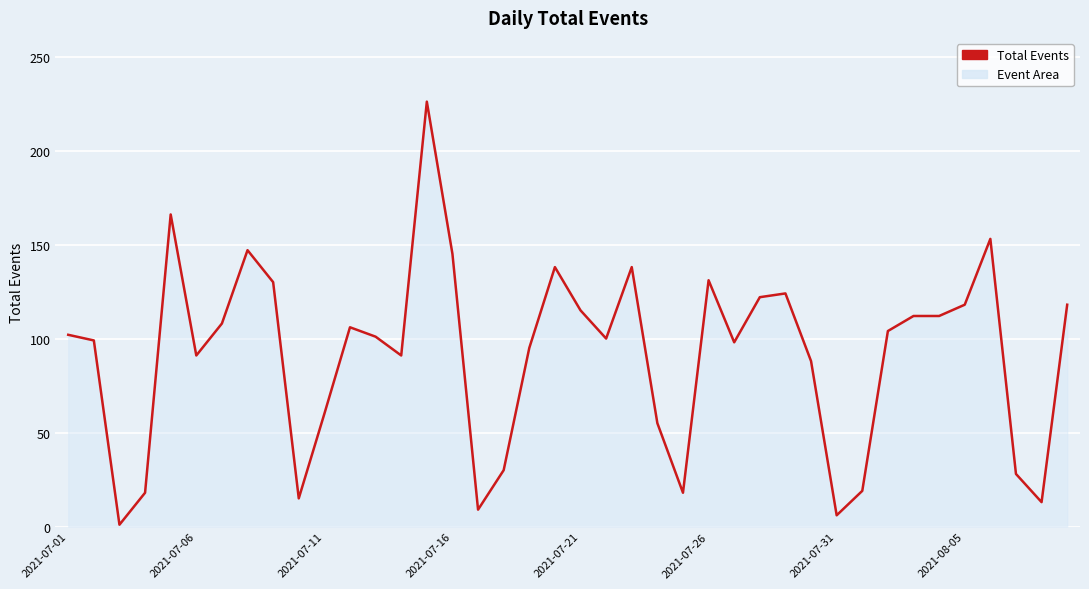

What is the difference between the maximum and minimum values?

225